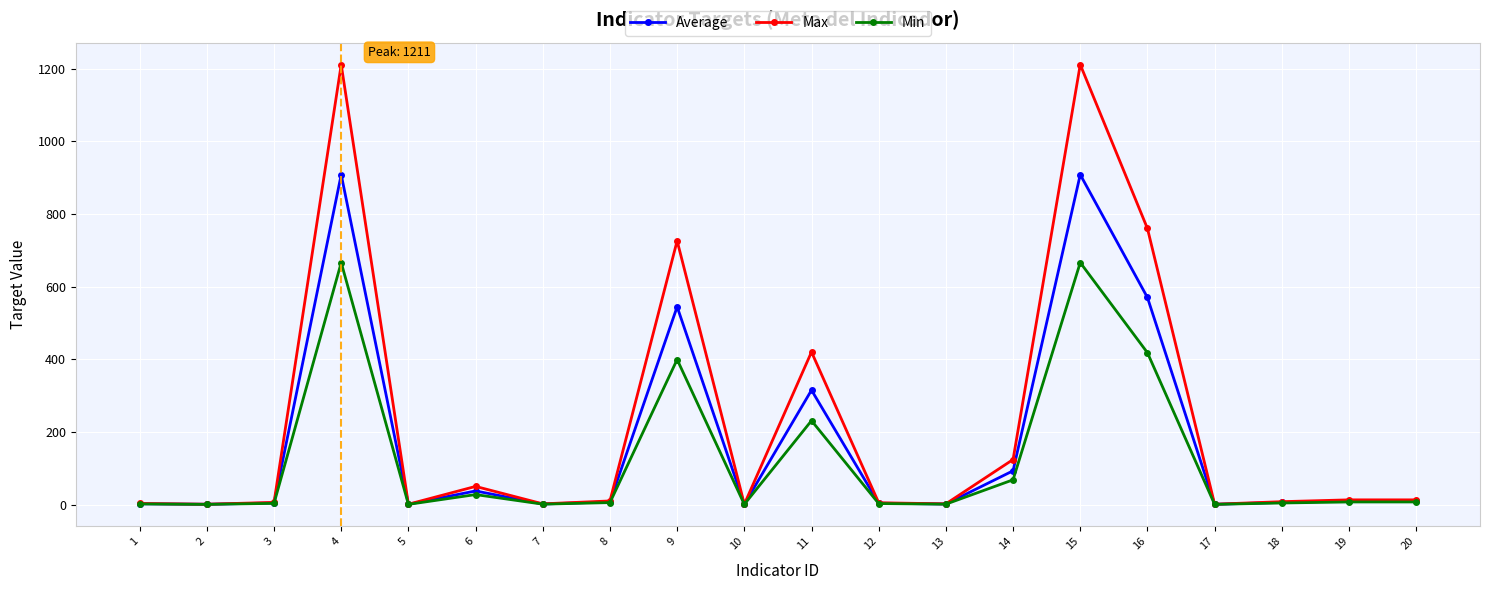

True or false: Average has more than 2 points higher than both neighbors.

True